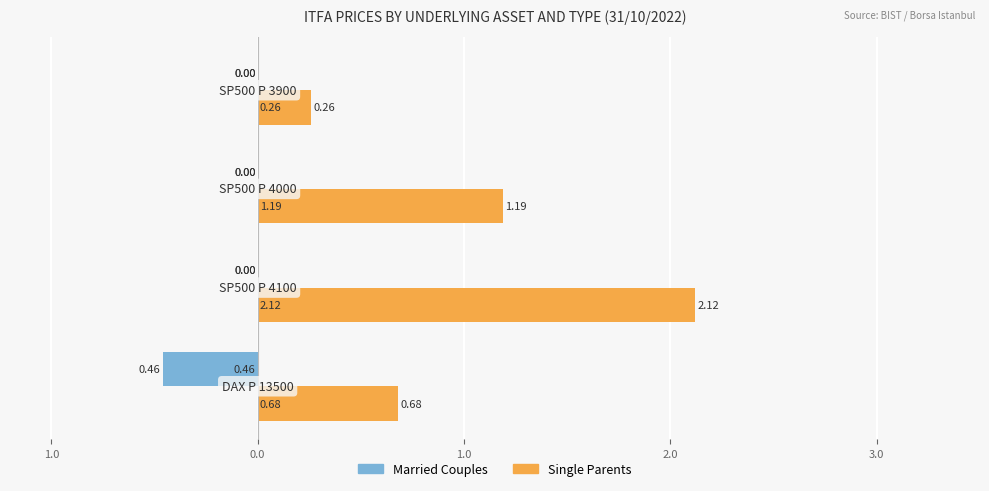

What are all the series names shown in the legend?

Married Couples, Single Parents